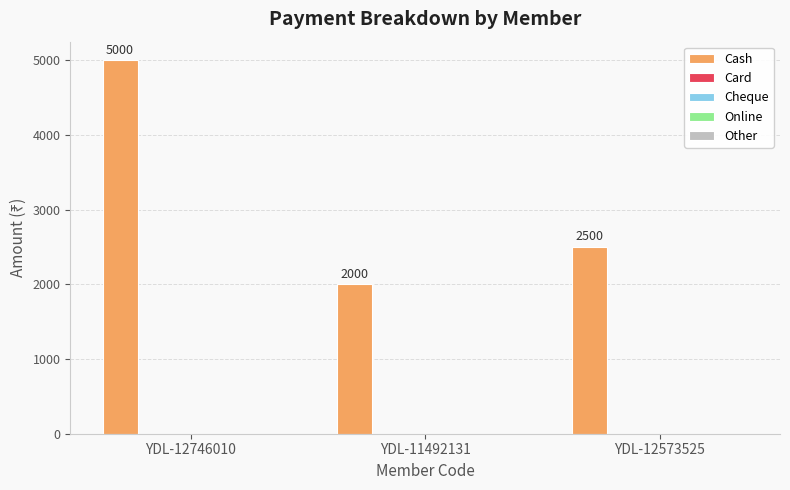

How many values are between 2000 and 5000?

3